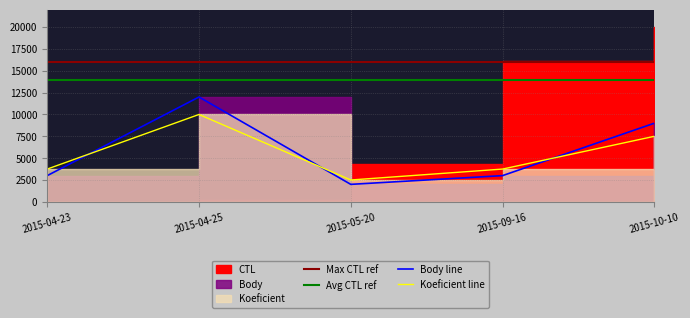

At which category does Koeficient reach its first local valley?

2015-05-20